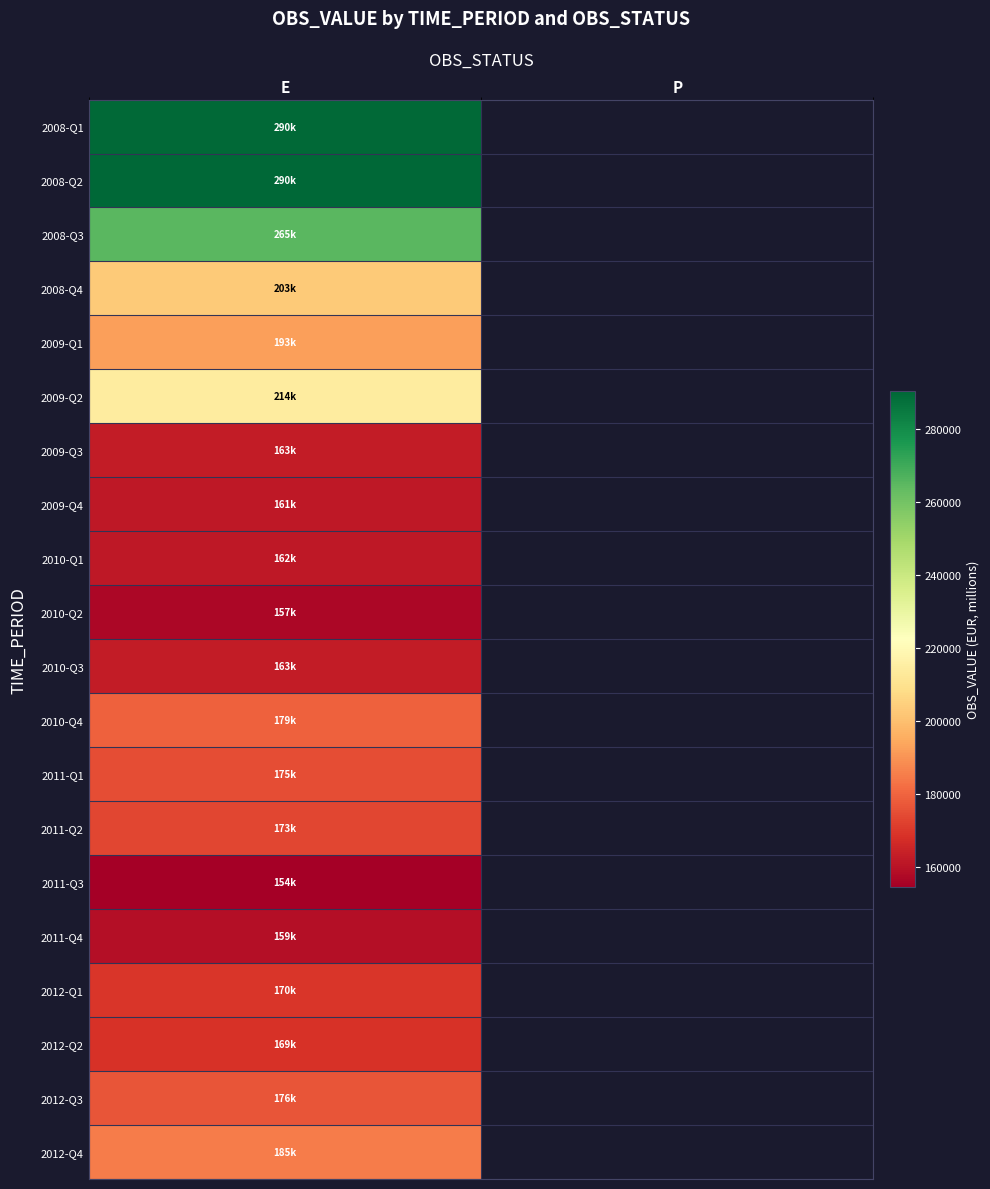

Which category has the lowest value across all series?

E